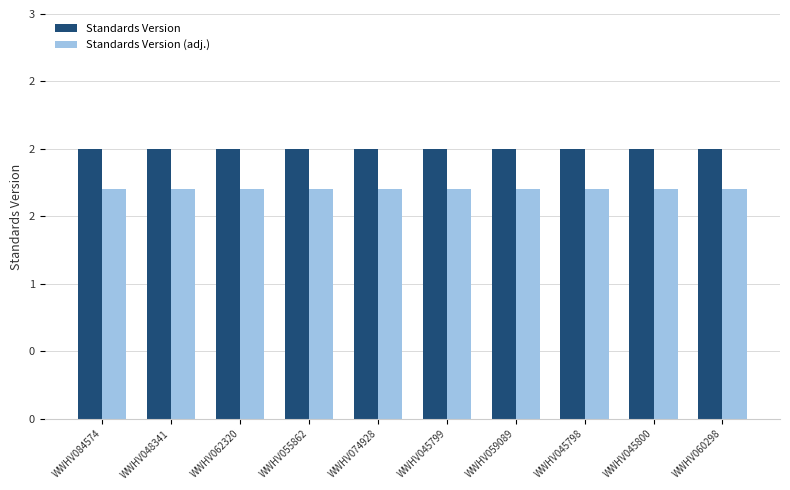

At which category is the sum across all series the highest?

WWHV084574